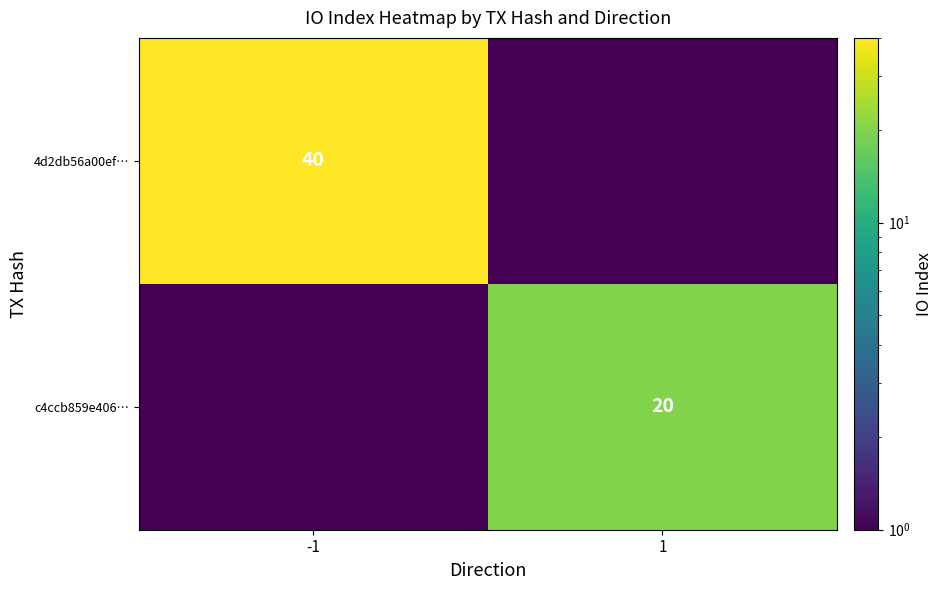

How many data points does each series have?

2